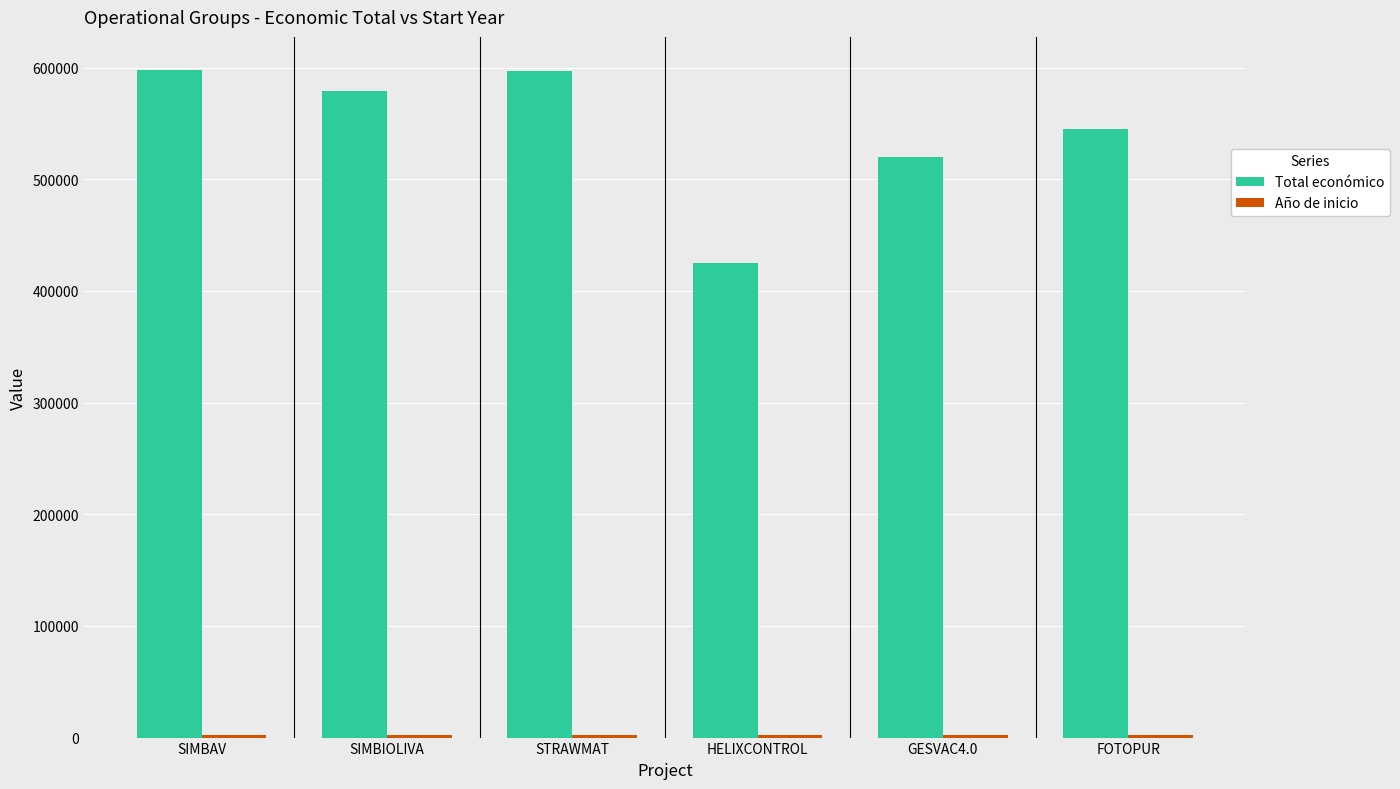

What is the minimum value for Total económico?

424720